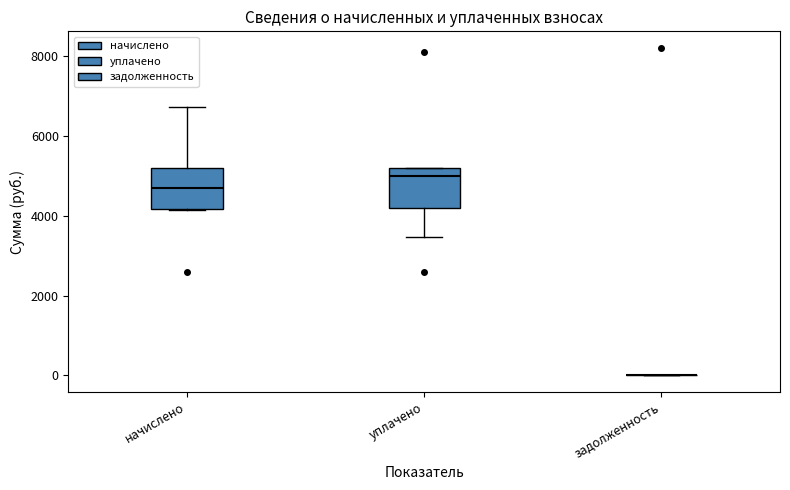

Reading left to right, transcribe this box plot: for each box, give where its median line is, the range the box spans, and where its two whiskers end, as read against the y-axis. The values are not printed on the chart, so give them approximately, as read against the axis.

начислено: median 4600, box 4200 to 5200, whiskers 4200 to 6800
уплачено: median 5000, box 4200 to 5200, whiskers 3400 to 5200
задолженность: box collapsed to a line at 0, whiskers 0 to 0